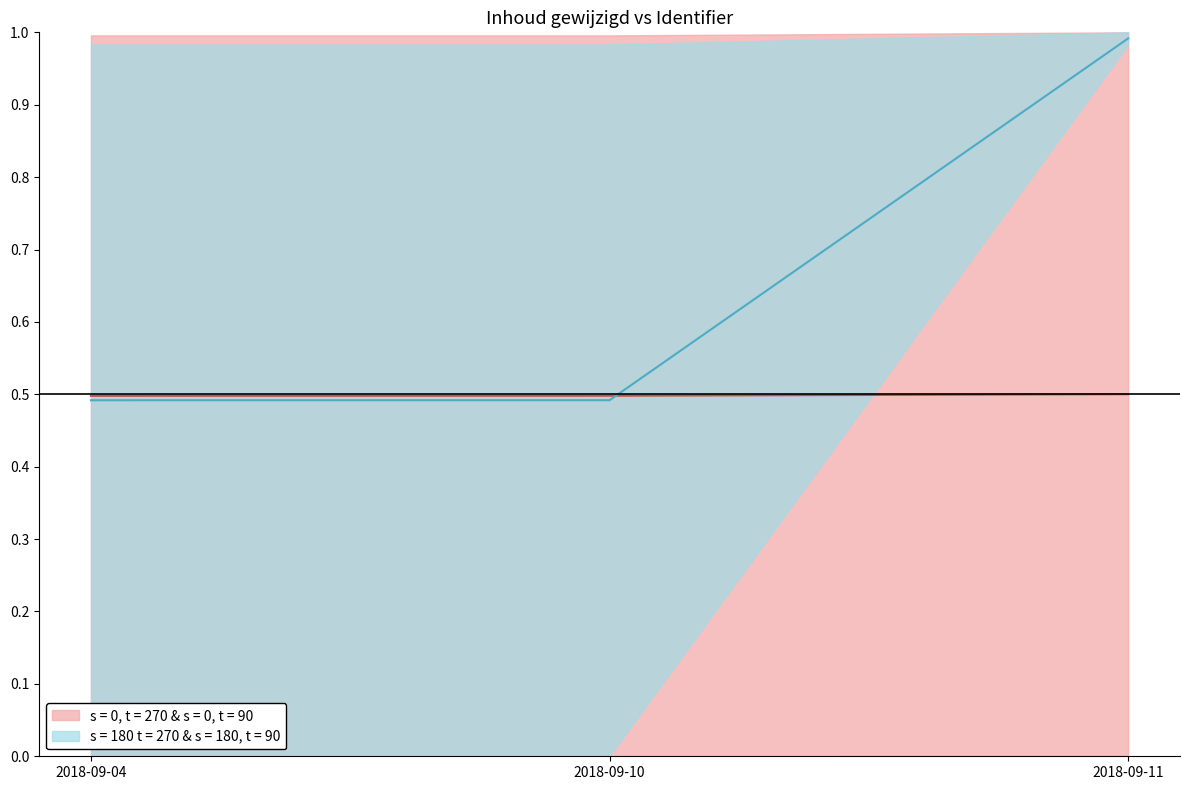

Reading left to right, list all the values displayed in this chart.

2018-09-04=0.5	2018-09-10=0.5	2018-09-11=1.0